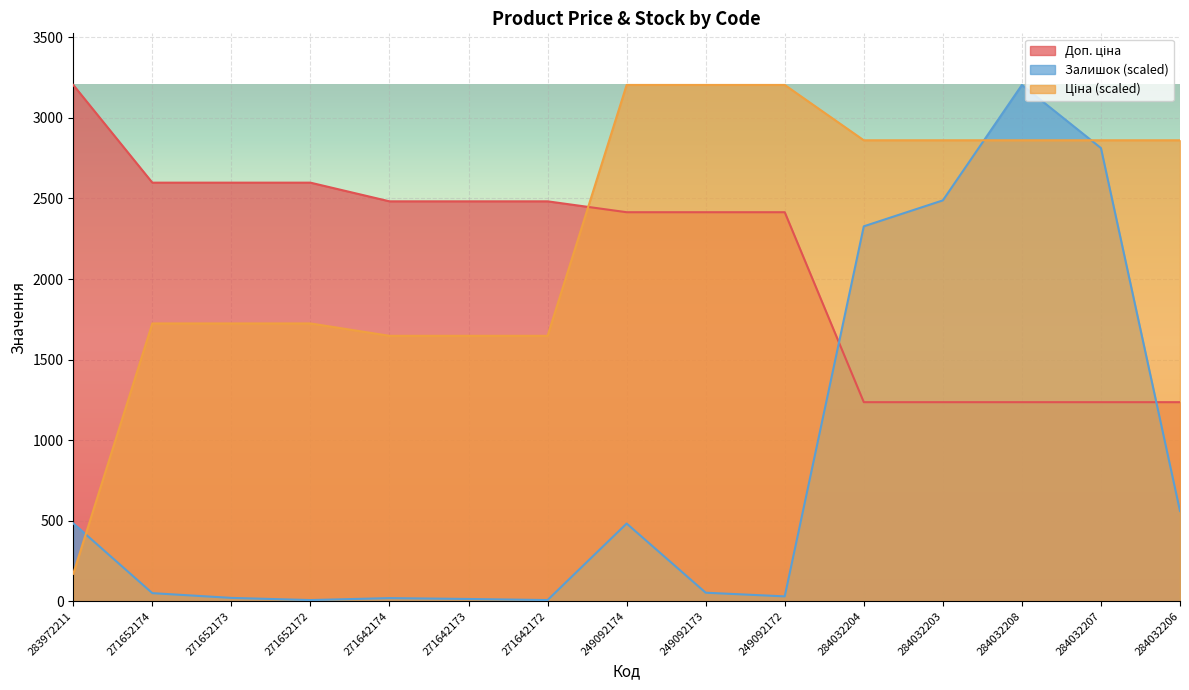

Which series has the largest range (max minus min)?

Залишок (scaled)